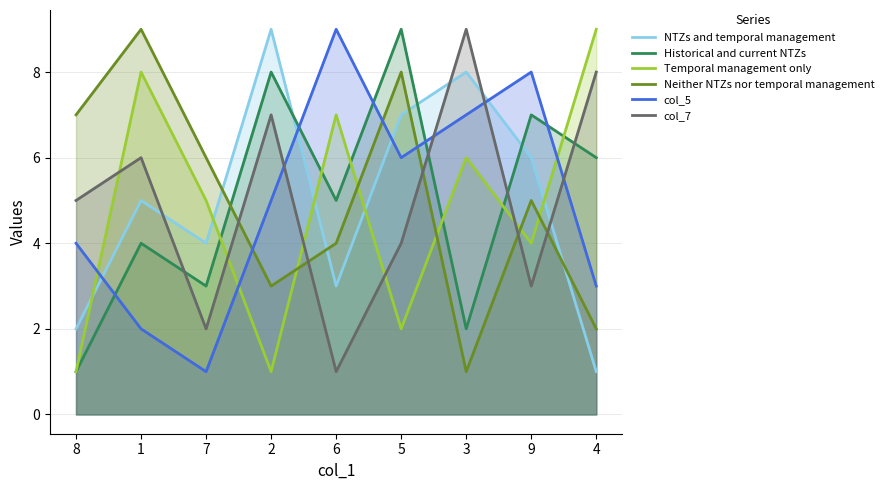

Read the Historical and current NTZs value at 5.

9